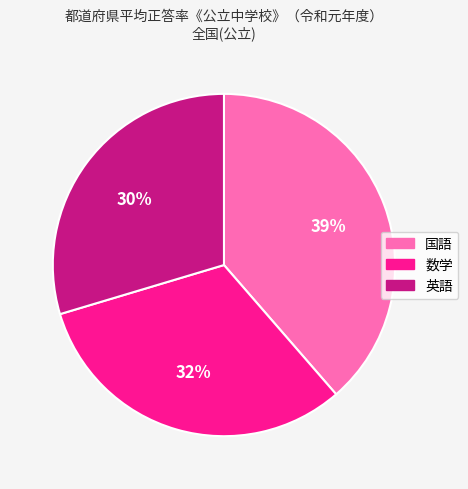

Is the sum of 英語 and 数学 greater than half?

Yes